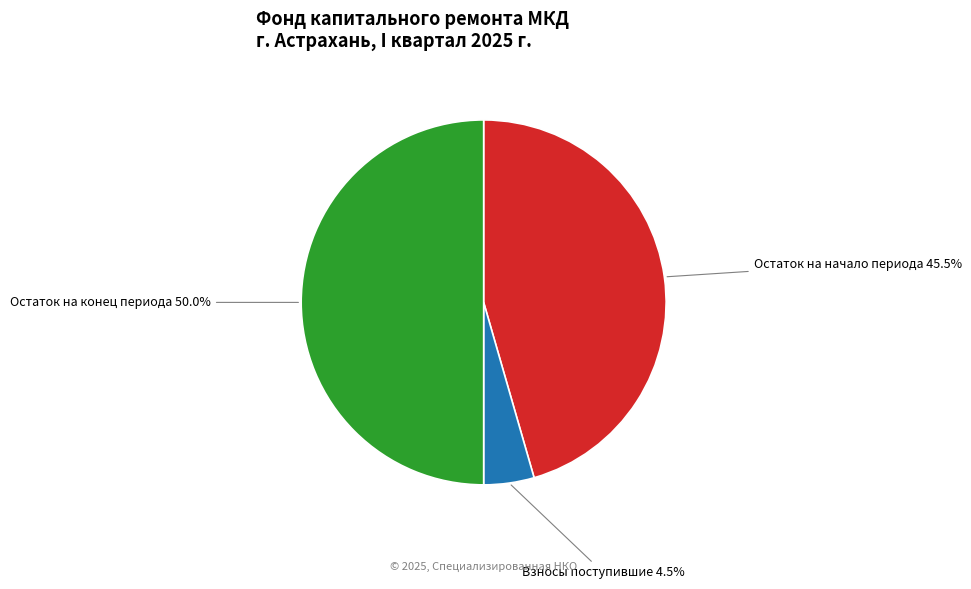

Rank the categories by value from lowest to highest.

Взносы поступившие, Остаток на начало периода, Остаток на конец периода